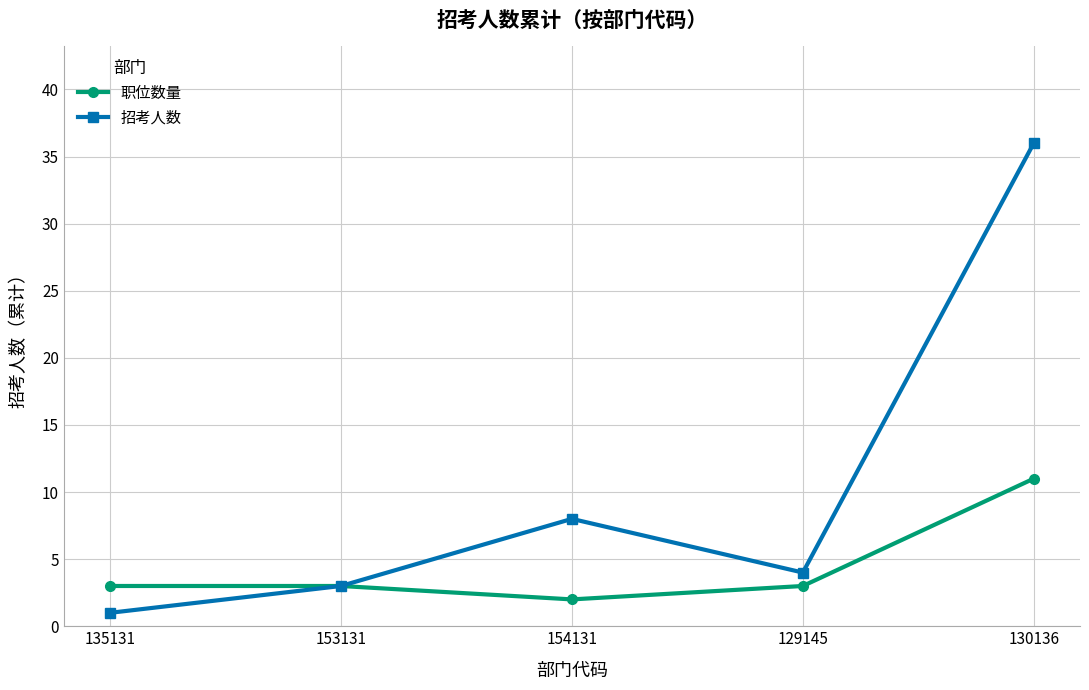

How many data points in 招考人数 are less than 4?

2